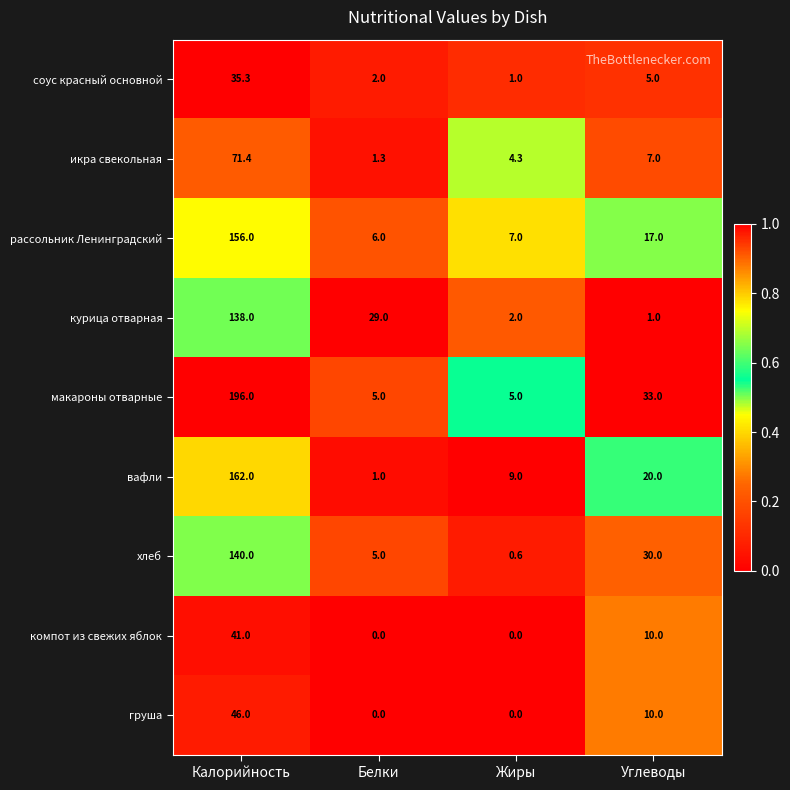

True or false: курица отварная has a value of 2.0 at Жиры.

True